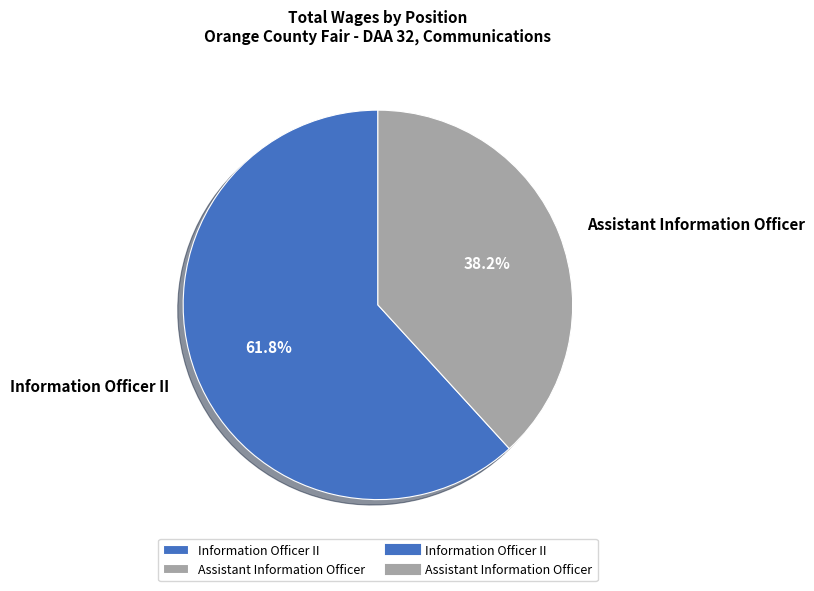

Is there a majority slice in this chart?

Yes